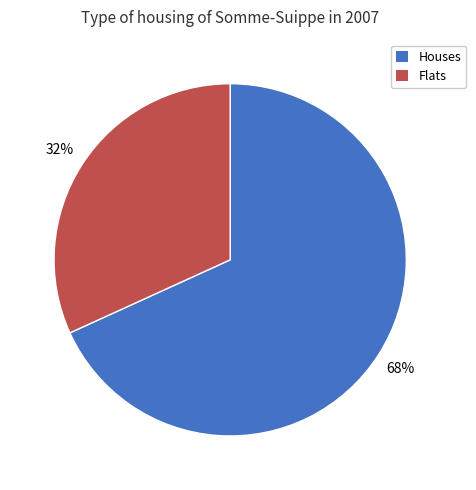

To the nearest percent, what is the average slice percentage?

50%